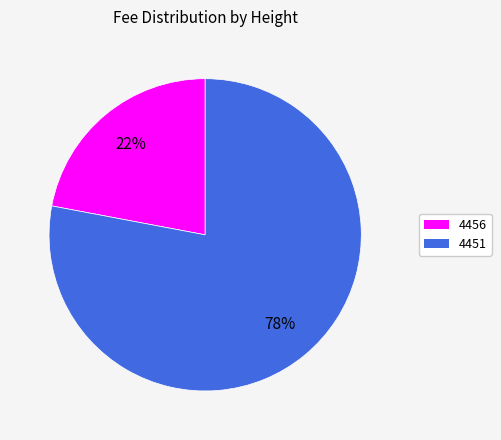

Which category accounts for the majority?

4451